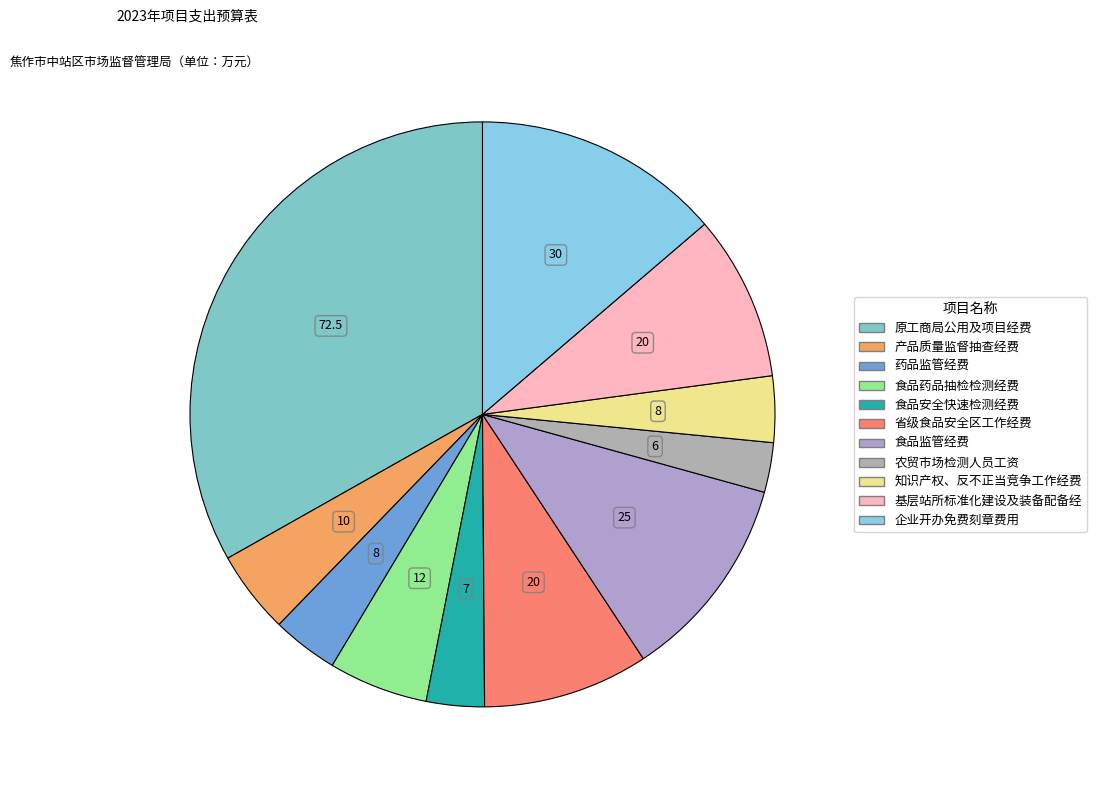

Count the number of slices in the pie.

11